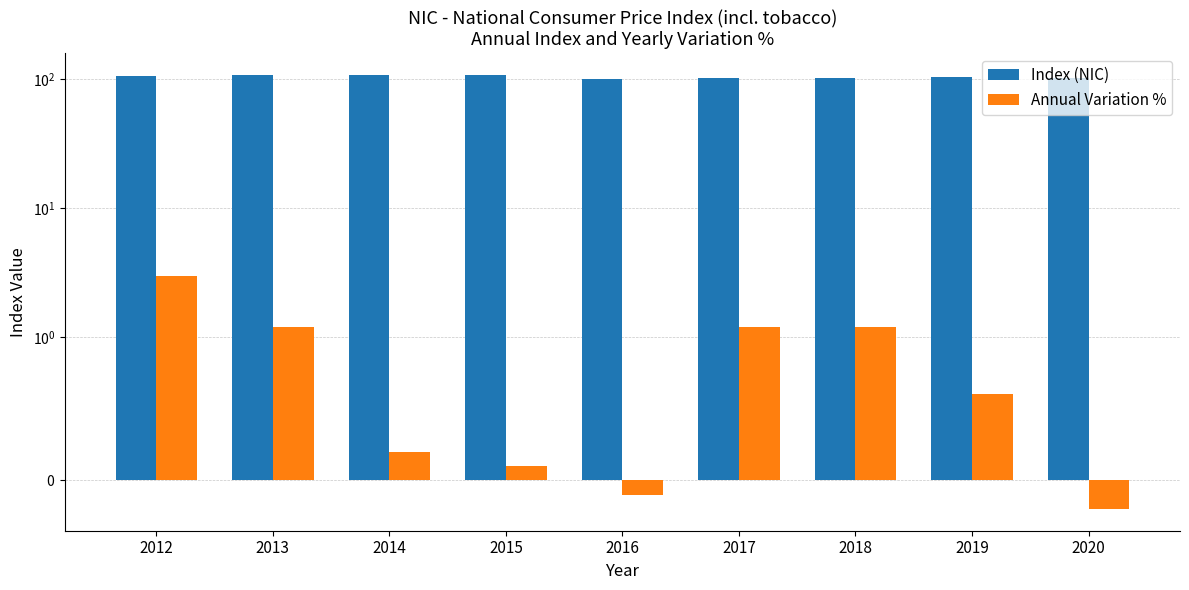

Which series changed the most between 2012 and 2014?

Annual Variation %